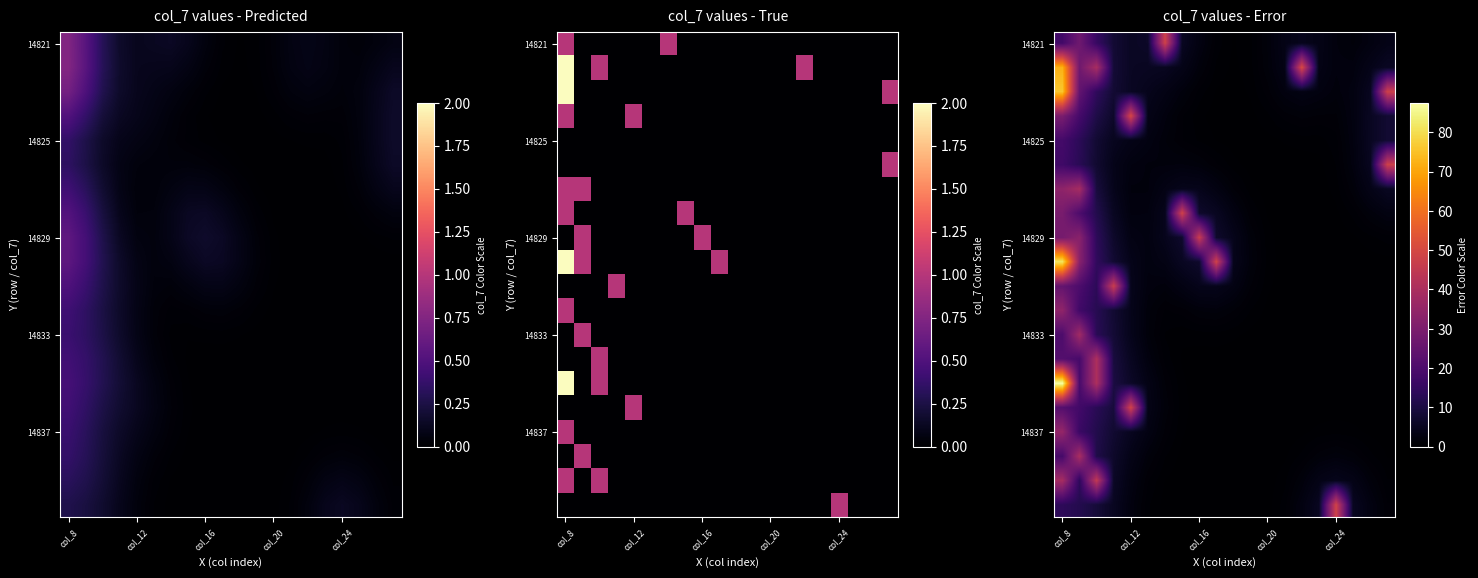

What is the spread (max minus min) of values at 19?

47.8